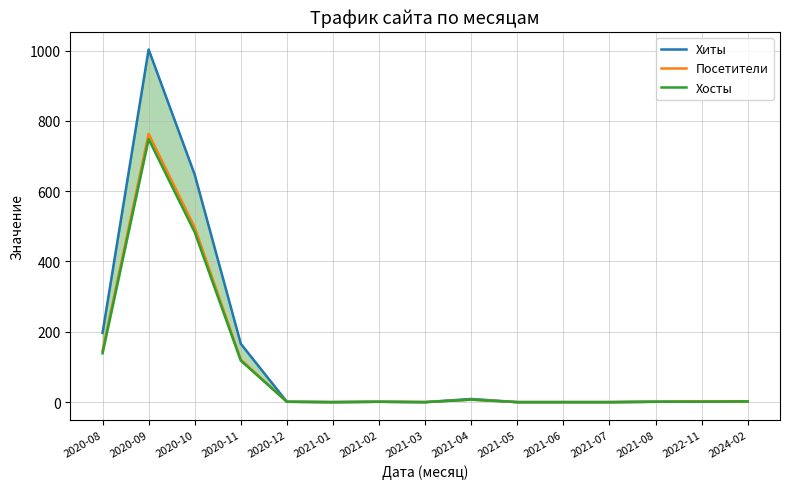

How many lines are shown in the chart?

3